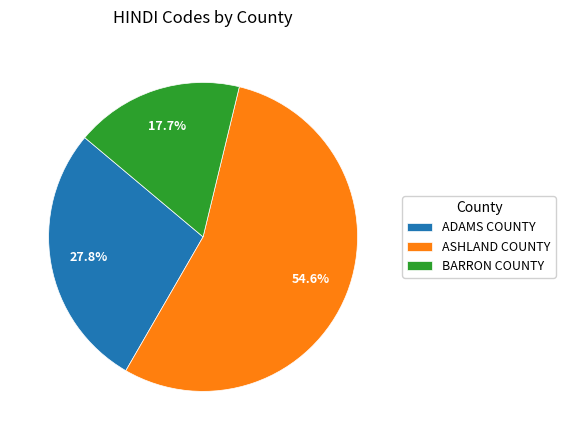

To the nearest percent, what percentage of the pie is ADAMS COUNTY?

28%